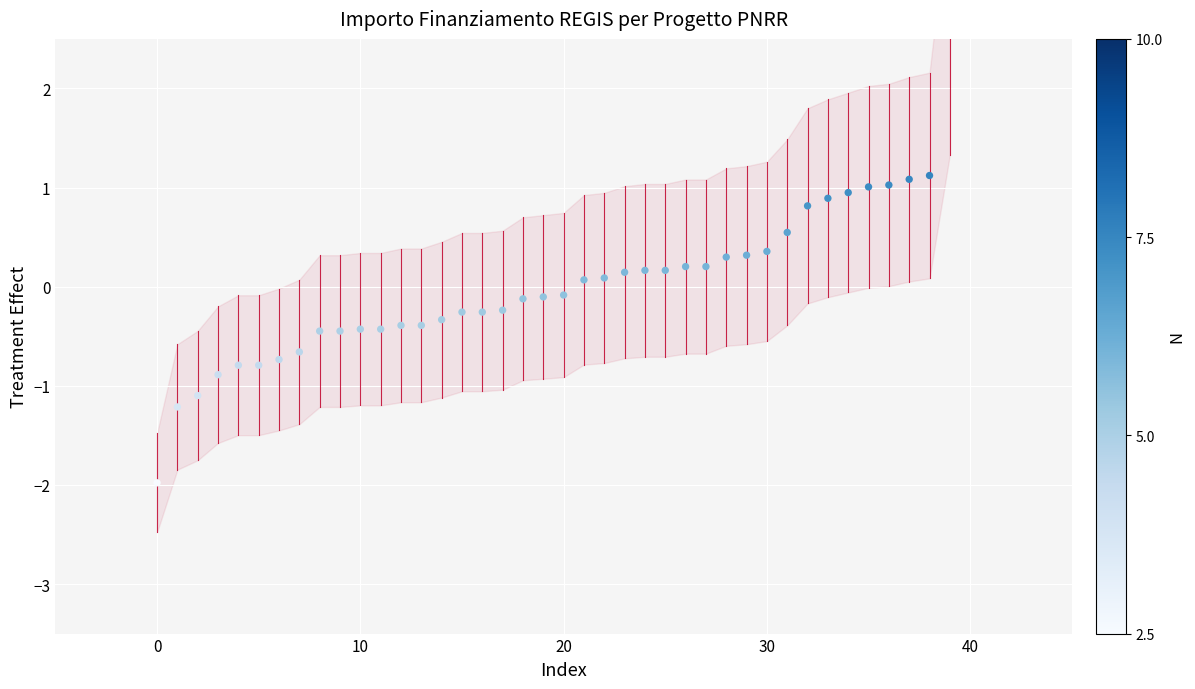

Which has a higher value, 34 or 38?

38